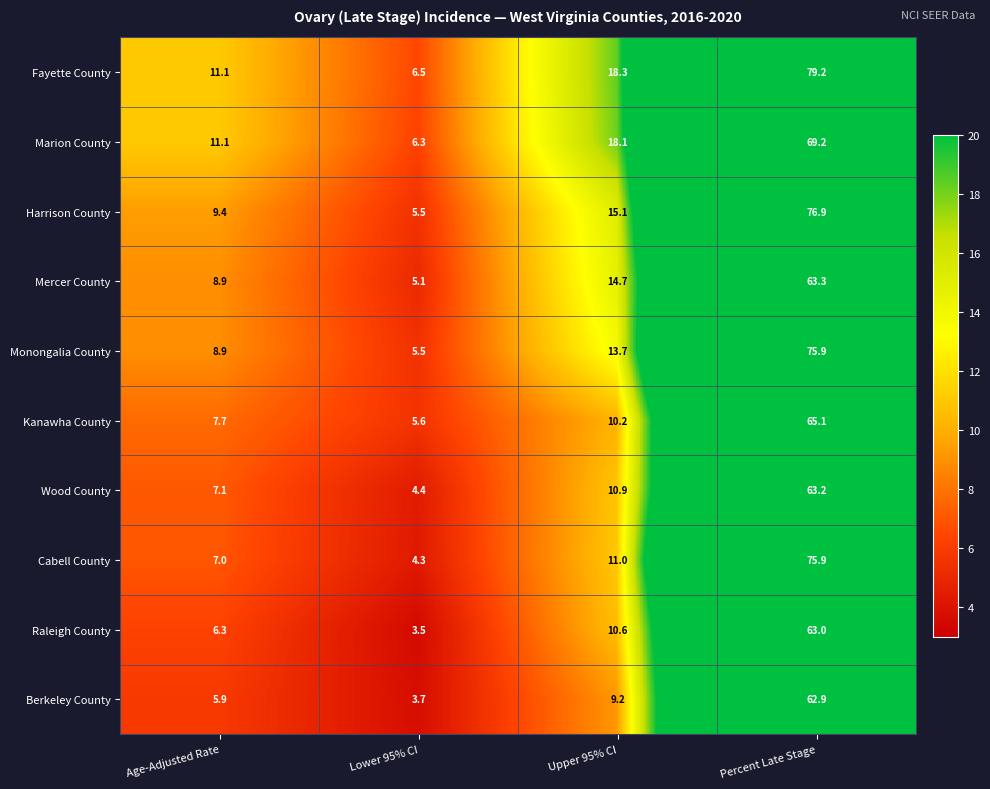

What is the minimum value for Berkeley County?

3.7